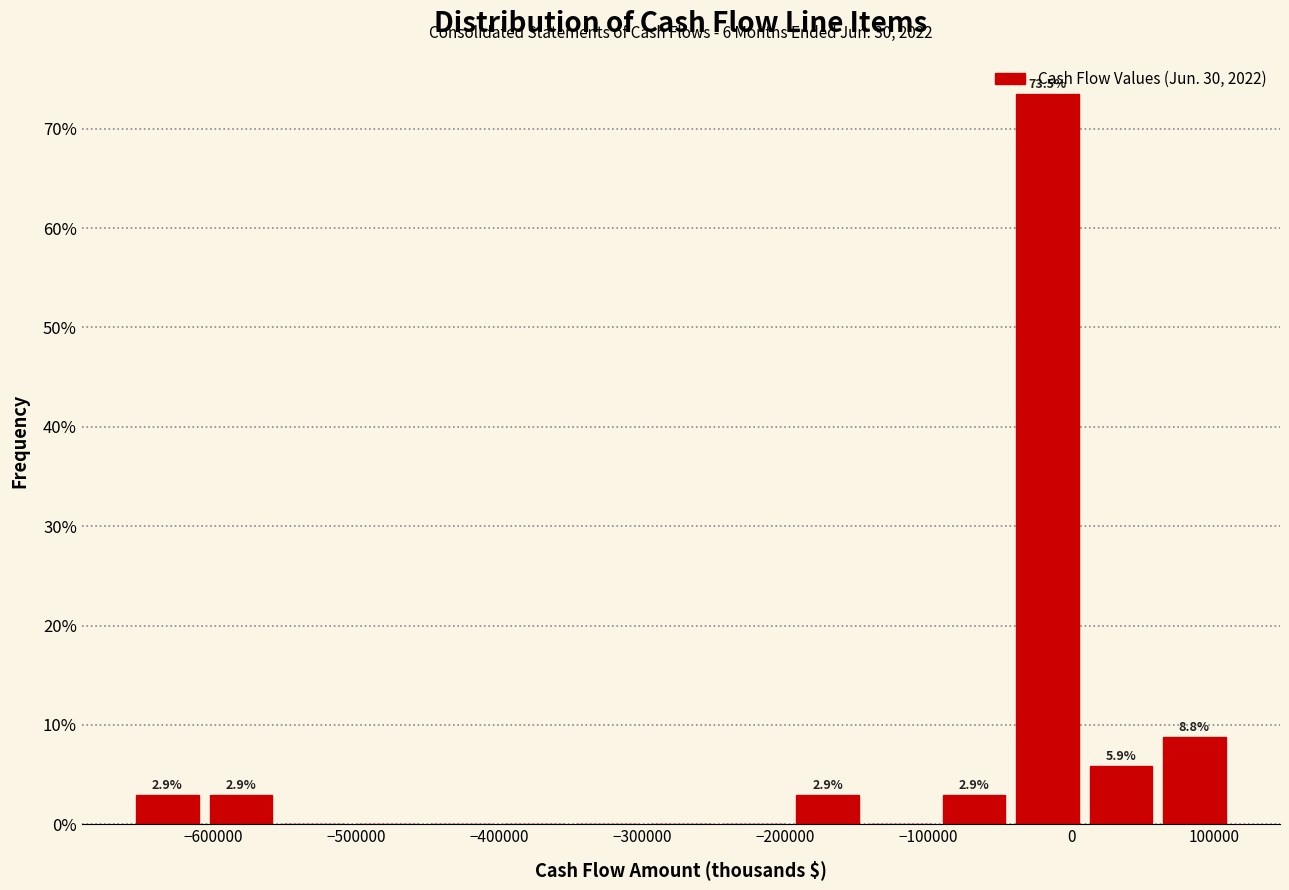

Over which range of the x-axis is the bar tallest?

-40000 to 10000